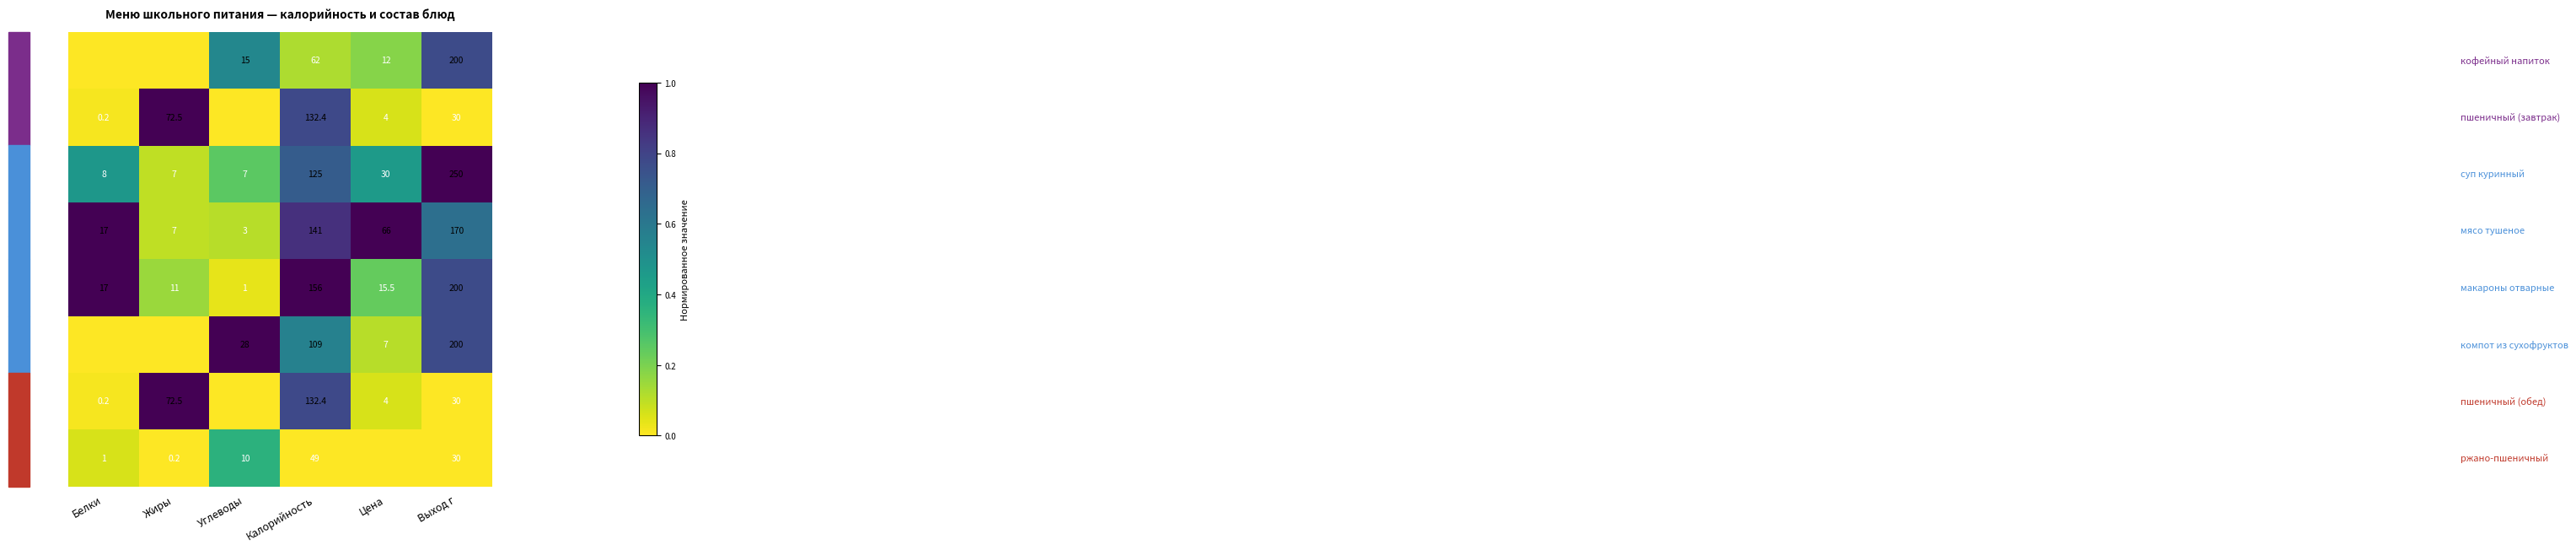

What is the spread (max minus min) of values at Калорийность?

107.0